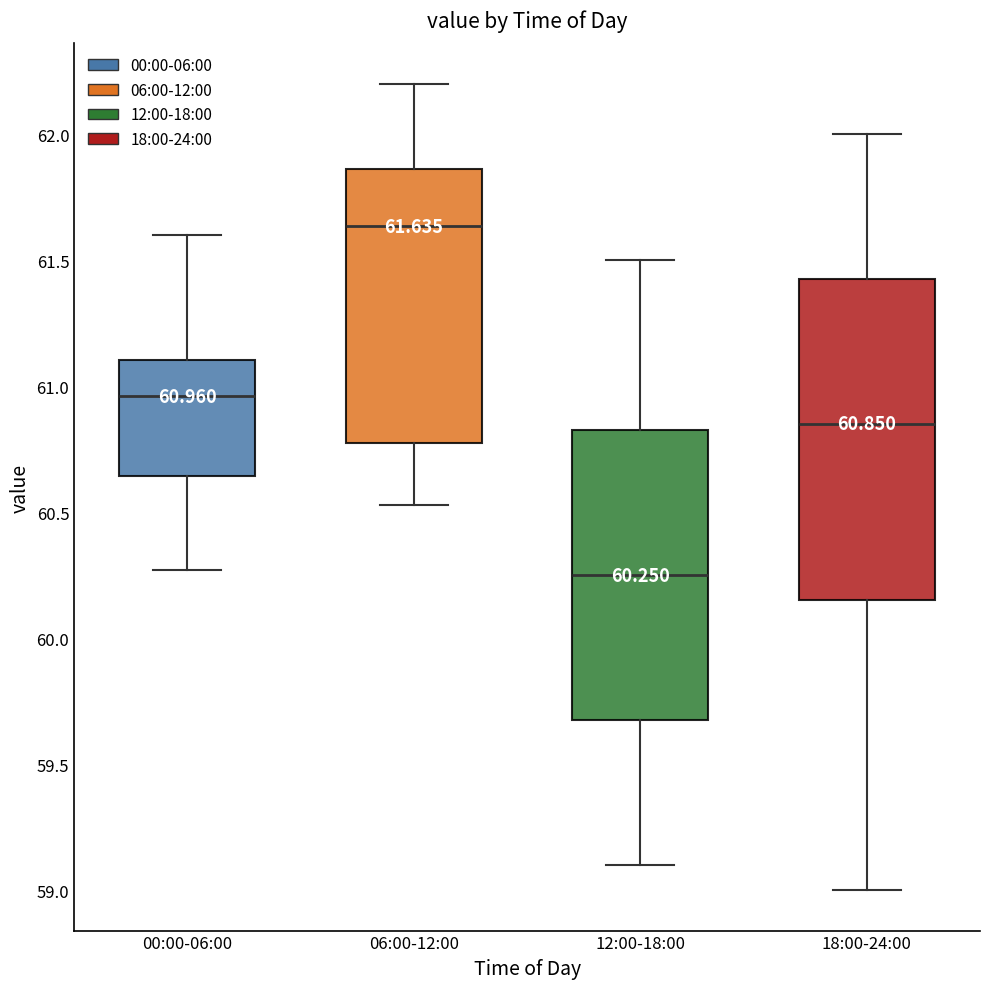

Which box is the tallest, from its lower edge to its upper edge?

18:00-24:00